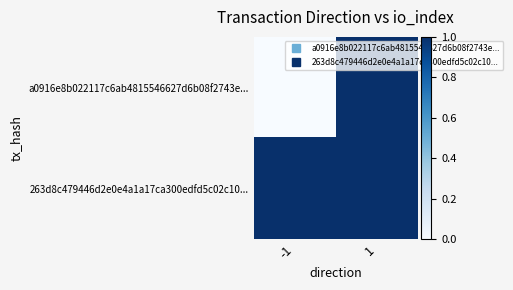

Reading left to right, what are all the values shown in this chart?

a0916e8b022117c6ab4815546627d6b08f2743e...: -1=0	1=1
263d8c479446d2e0e4a1a17ca300edfd5c02c10...: -1=1	1=1